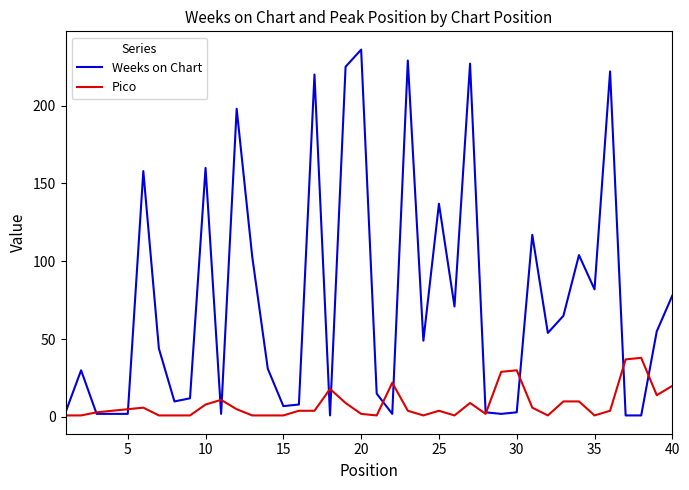

What is the sum of all Weeks on Chart values?

2971